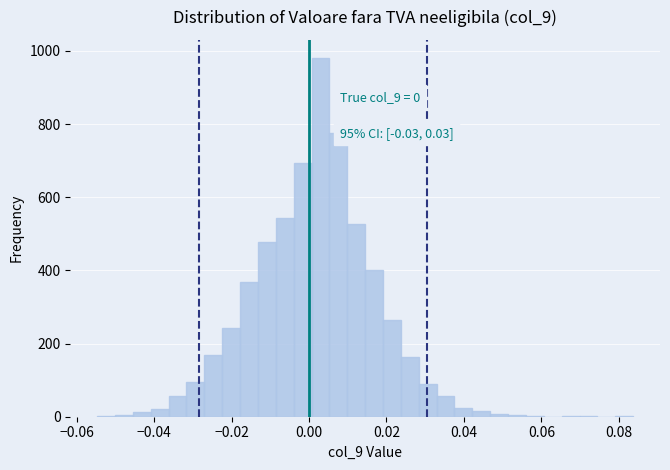

Around what value on the x-axis is the tallest bar? Give the approximate position of its centre, as read against the axis.

0.002